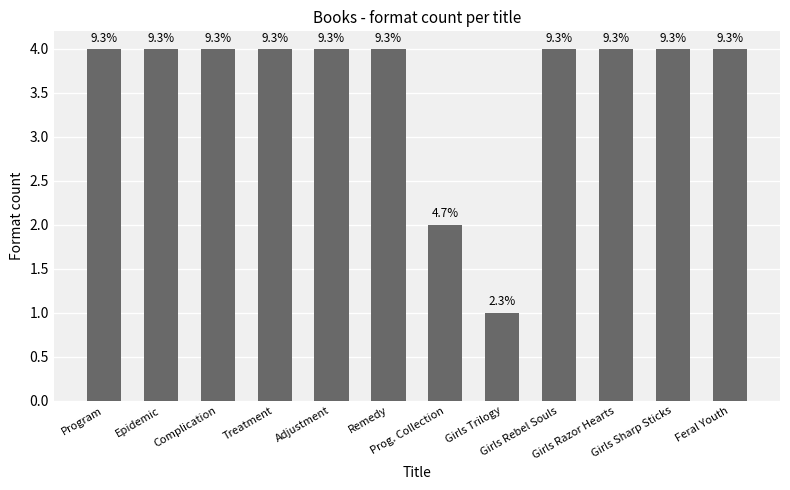

Which label corresponds to the largest value in the chart?

Program